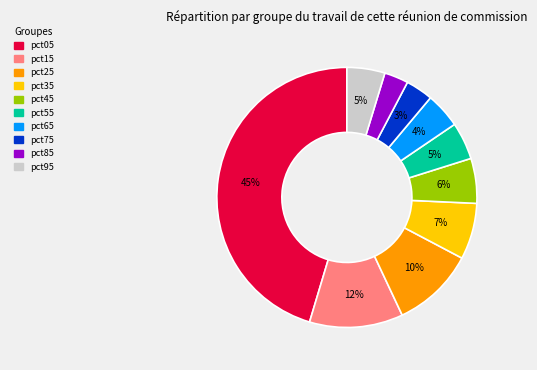

How many segments does this pie chart have?

10